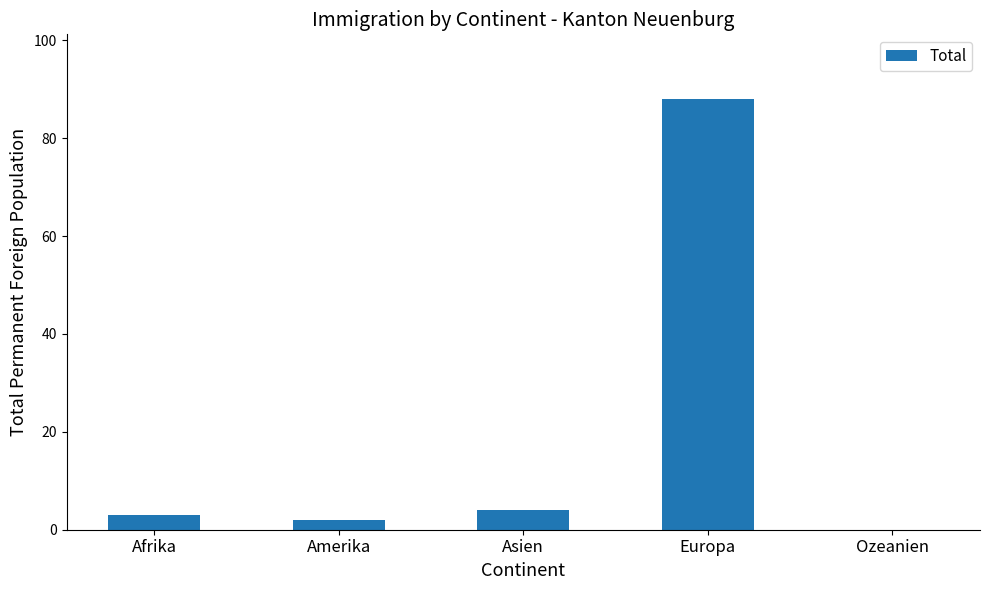

What value does the data have at Amerika?

2